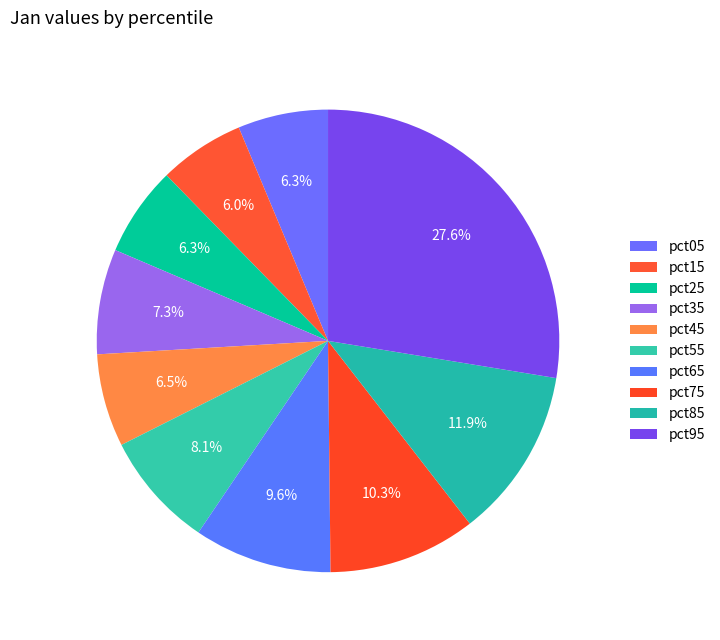

How many segments does this pie chart have?

10